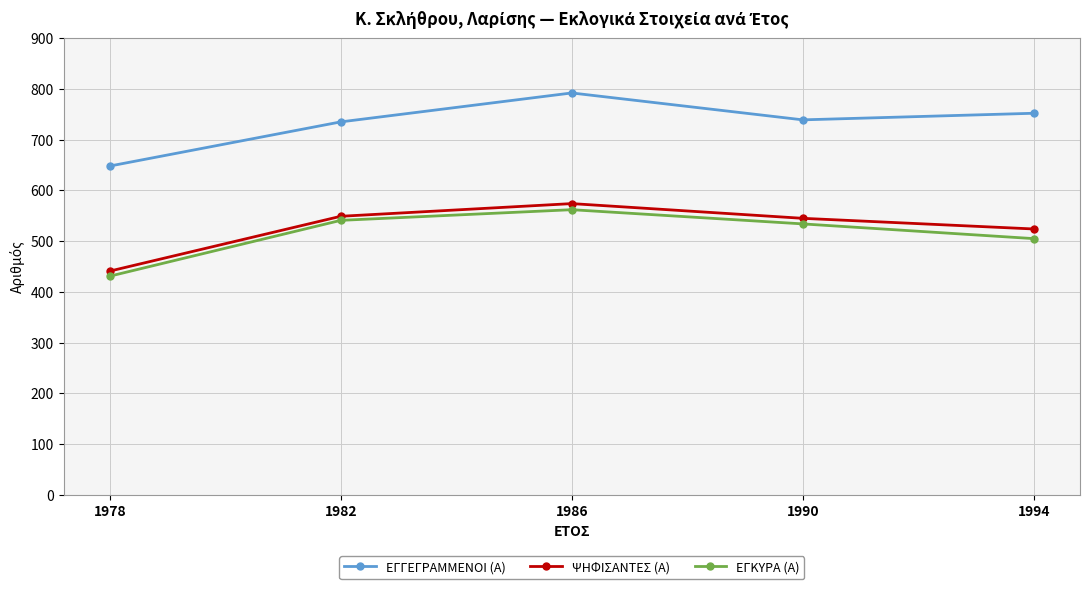

Which series changed the most between 1978 and 1986?

ΕΓΓΕΓΡΑΜΜΕΝΟΙ (Α)